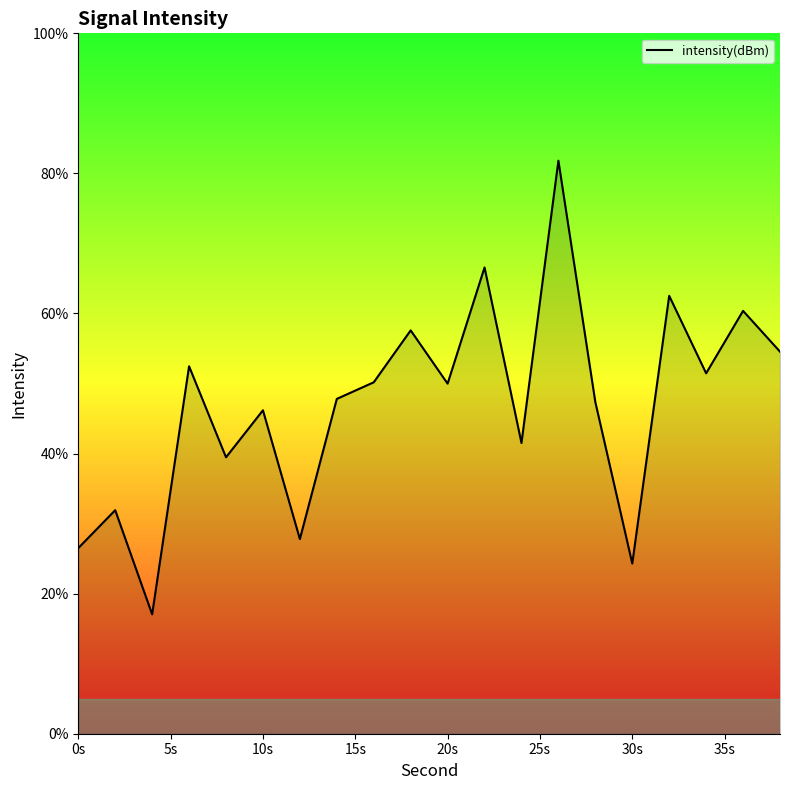

Count the number of data series in this chart.

1